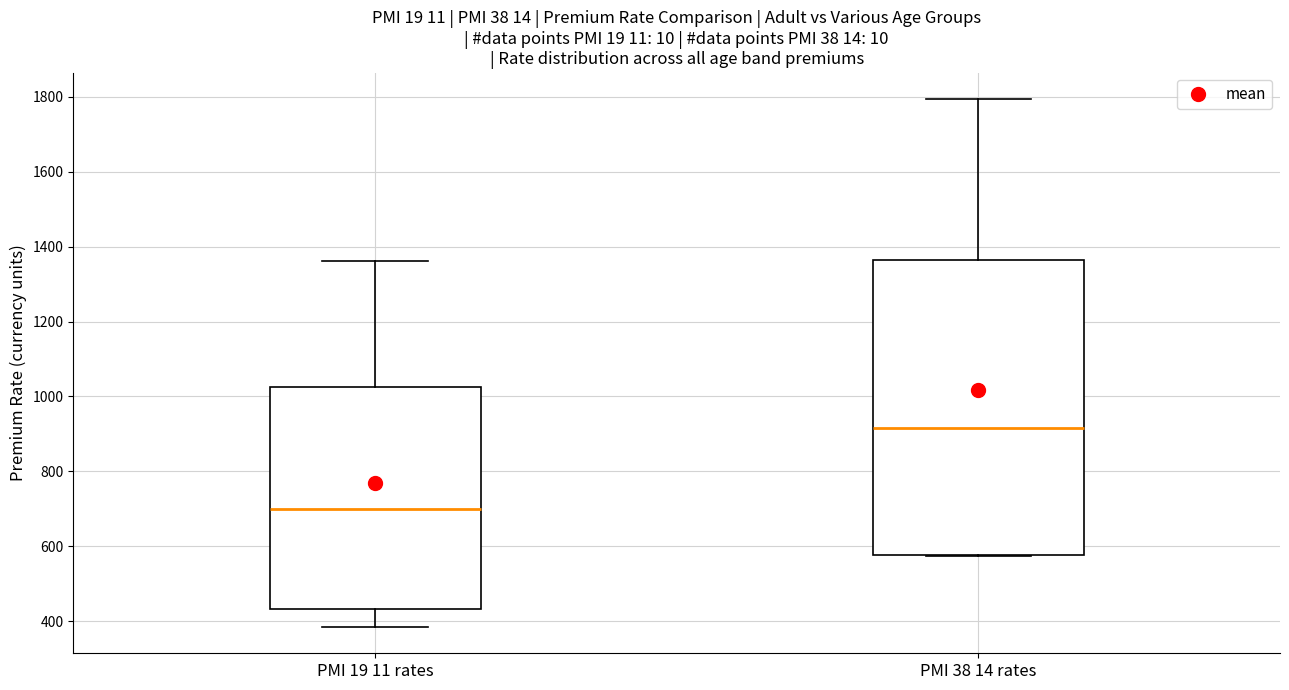

Where does the median line of the box for PMI 19 11 rates sit on the y-axis? The values are not printed on the chart, so give them approximately, as read against the axis.

700